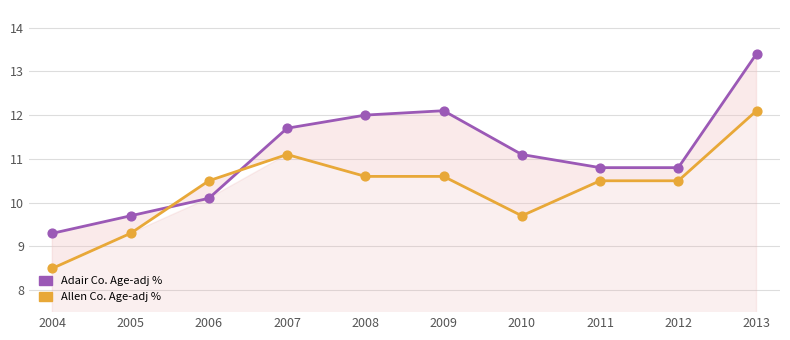

Which series has the widest spread of Y values?

Age-adjusted Percent (Adair)